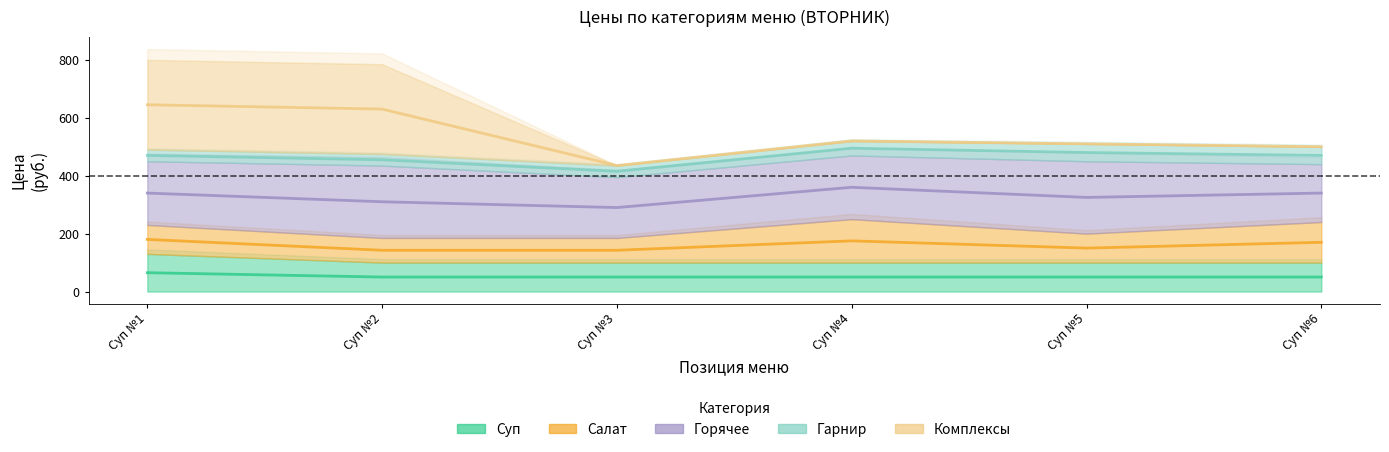

What is the total value across all series at Суп №5?

1515.0